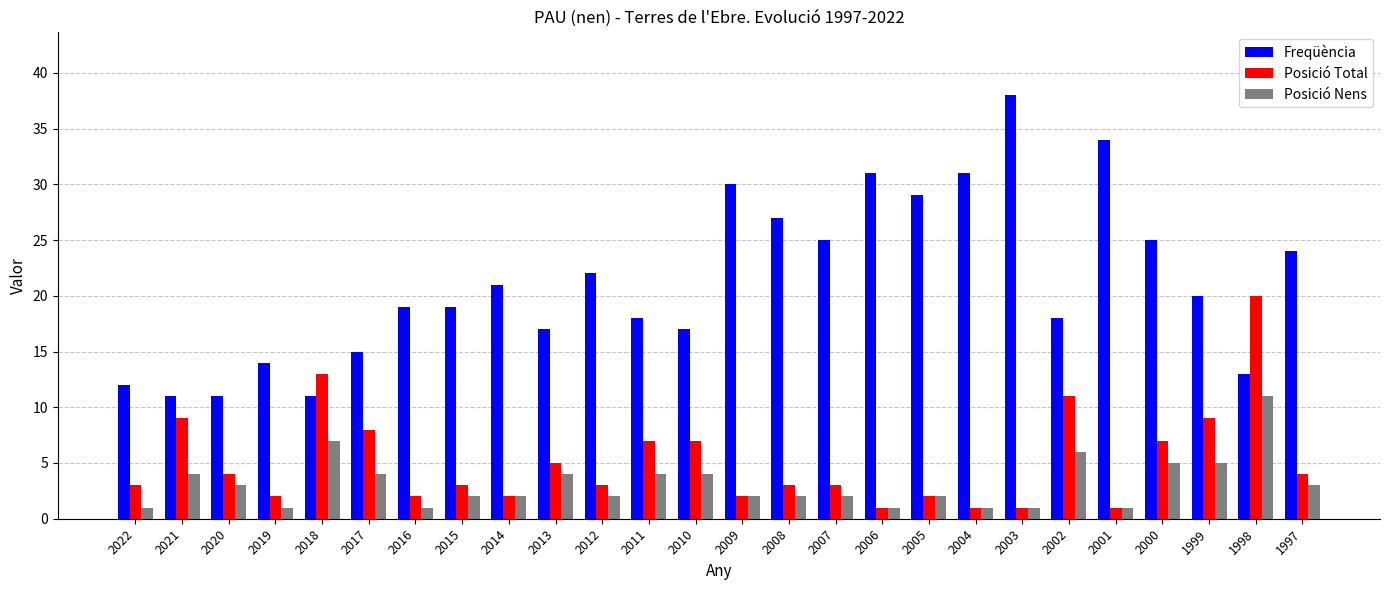

Reading left to right, list all the values displayed in this chart.

Freqüència: 12	11	11	14	11	15	19	19	21	17	22	18	17	30	27	25	31	29	31	38	18	34	25	20	13	24
Posició Total: 3	9	4	2	13	8	2	3	2	5	3	7	7	2	3	3	1	2	1	1	11	1	7	9	20	4
Posició Nens: 1	4	3	1	7	4	1	2	2	4	2	4	4	2	2	2	1	2	1	1	6	1	5	5	11	3